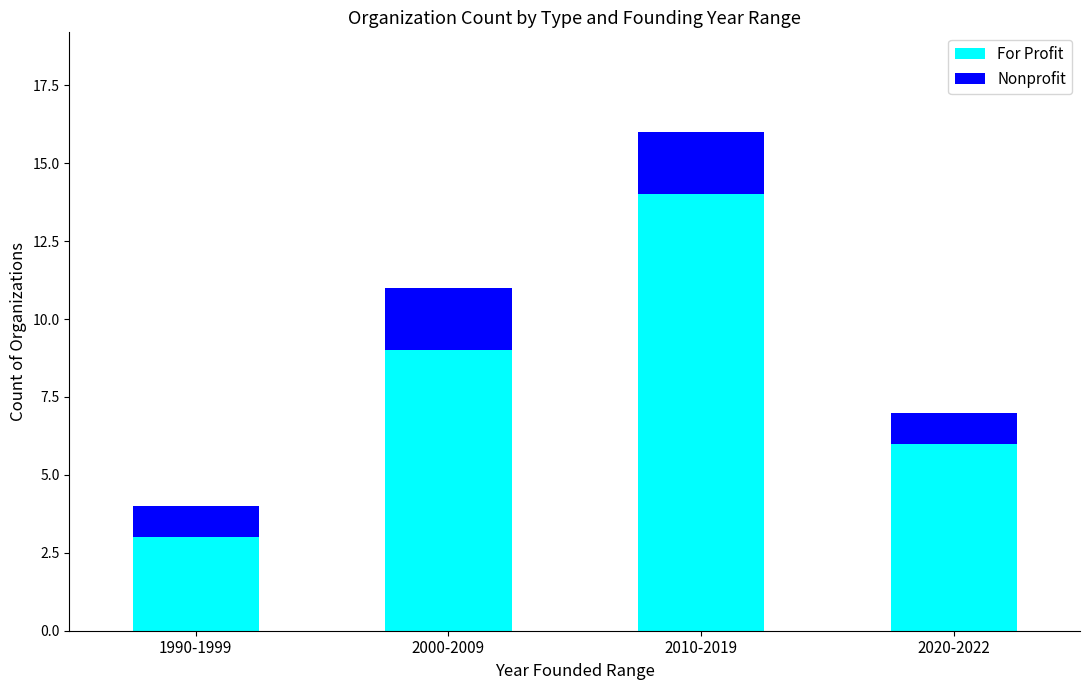

At which category is the sum across all series the highest?

2010-2019